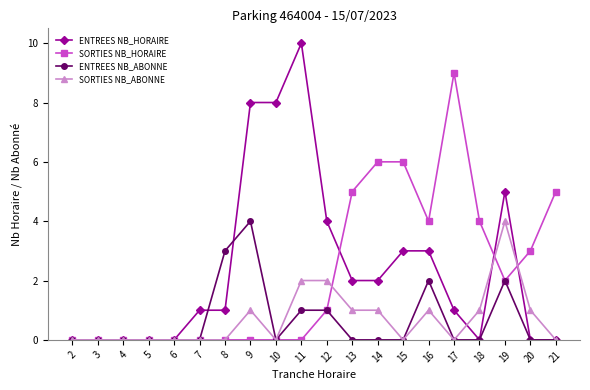

True or false: SORTIES NB_ABONNE has a value of 0 at 6.

True